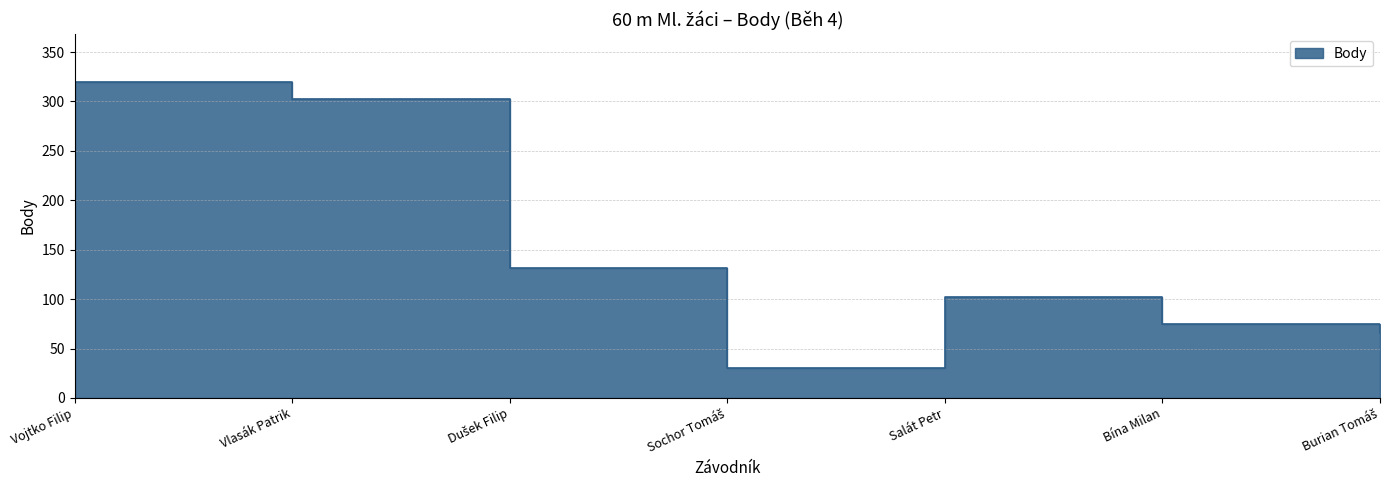

What is the minimum value shown in the chart?

30